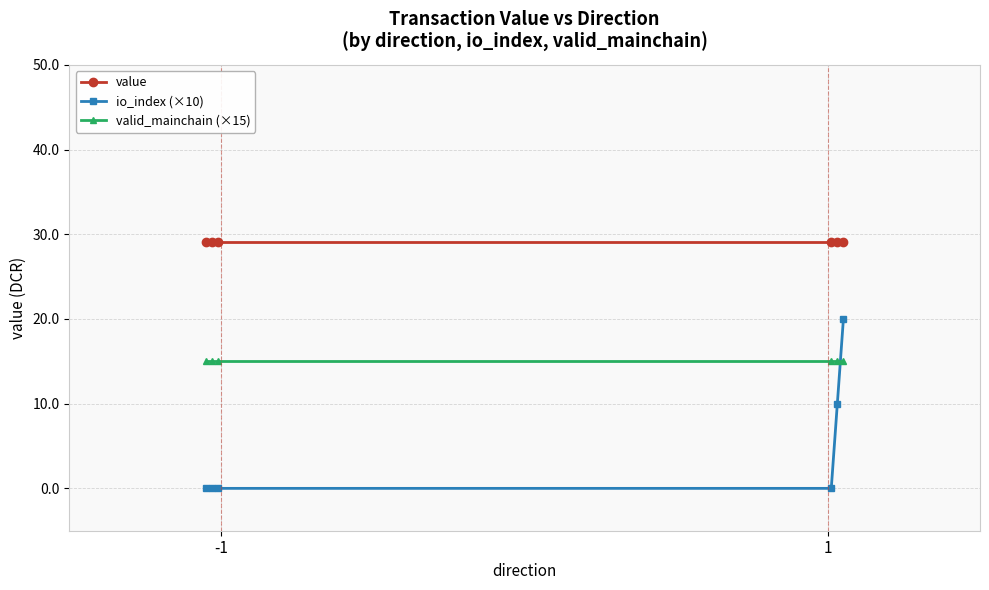

What are all the series names shown in the legend?

value, io_index (×10), valid_mainchain (×15)